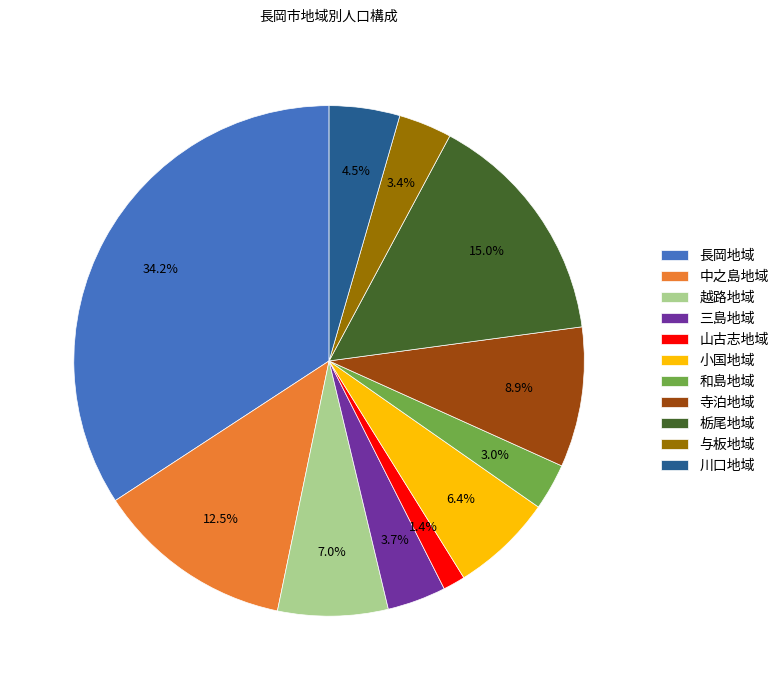

Count the number of slices in the pie.

11